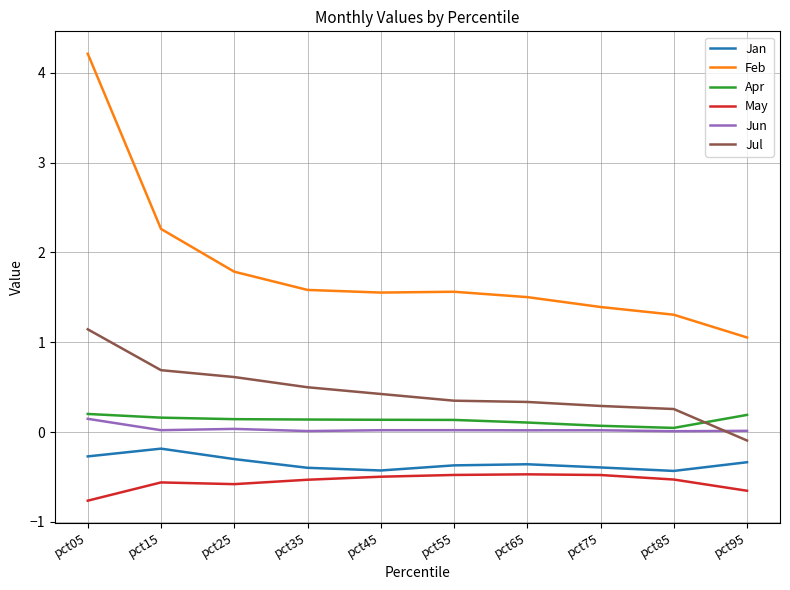

Which series has the largest total across all categories?

Feb